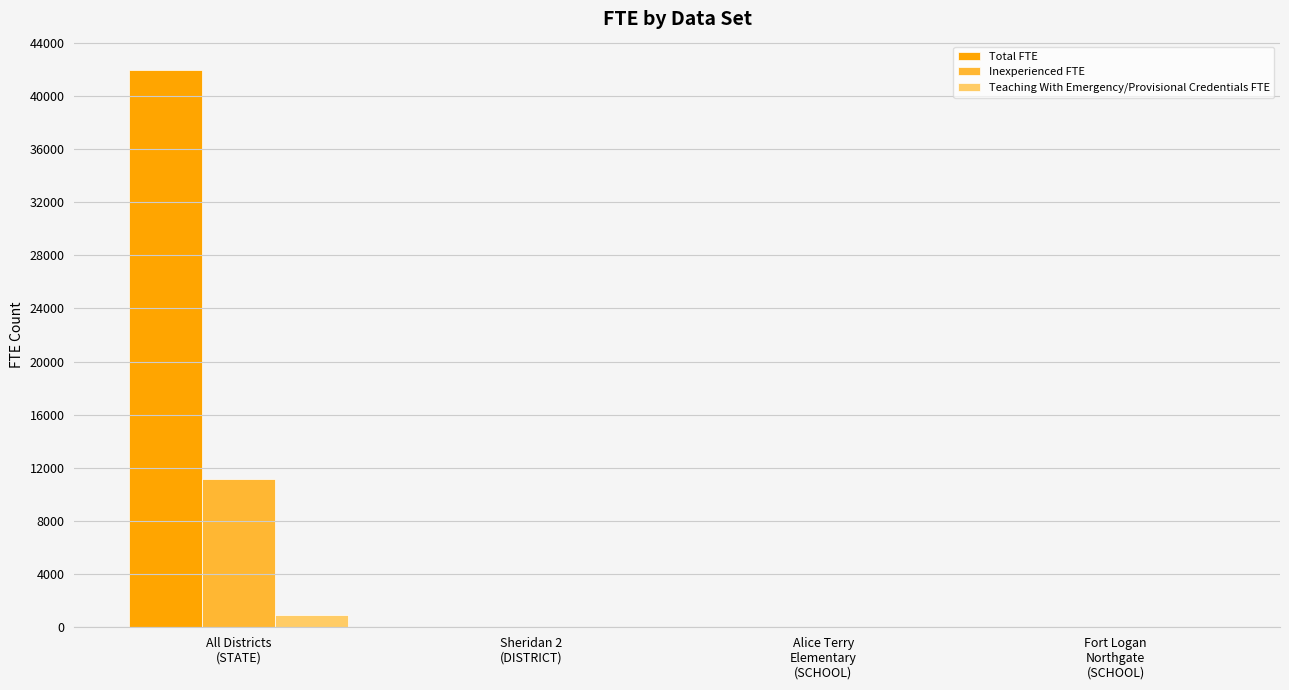

Which series has the largest total across all categories?

Total FTE